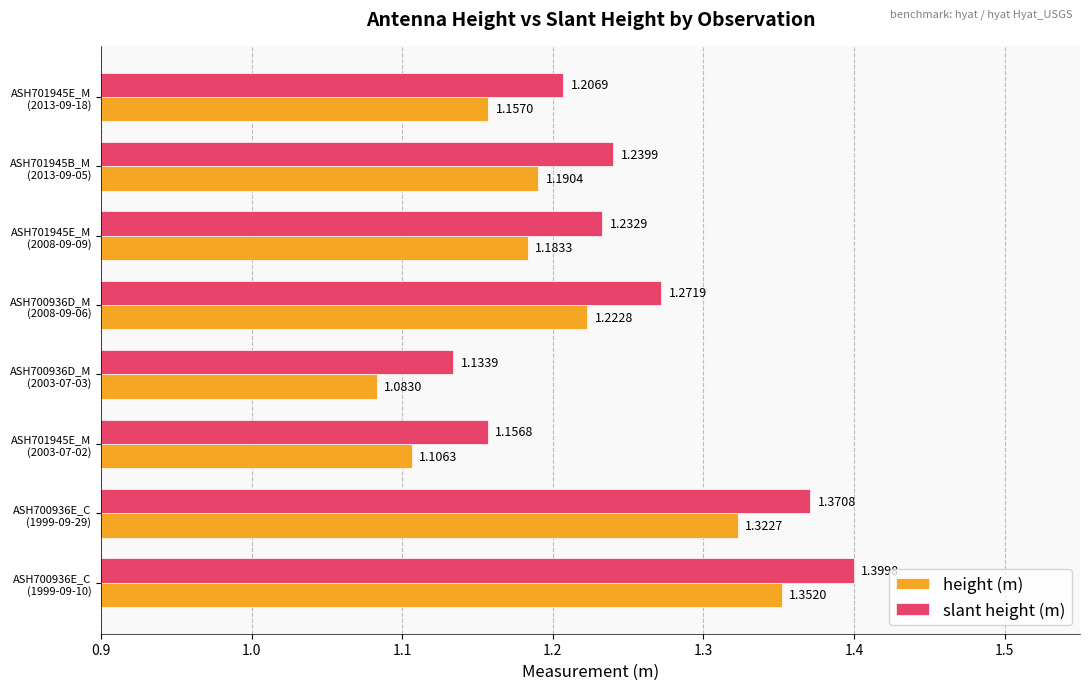

Rank the series by their average value, from lowest to highest.

height (m), slant height (m)